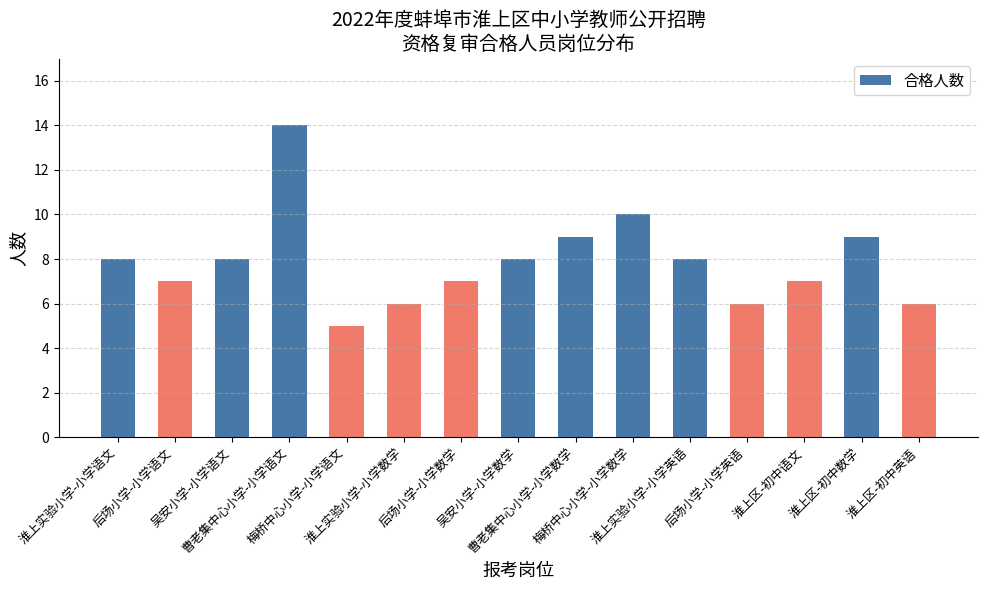

What is the label of the 1st bar from the left?

淮上实验小学-小学语文